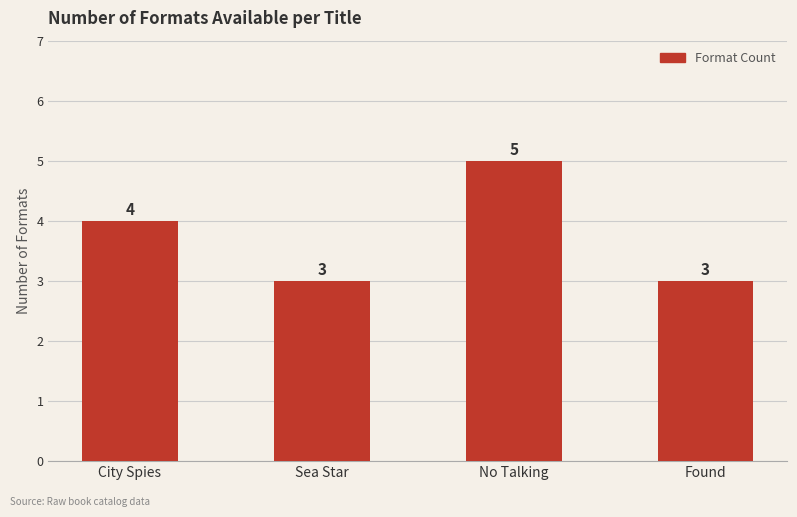

What is the difference between the maximum and minimum values?

2